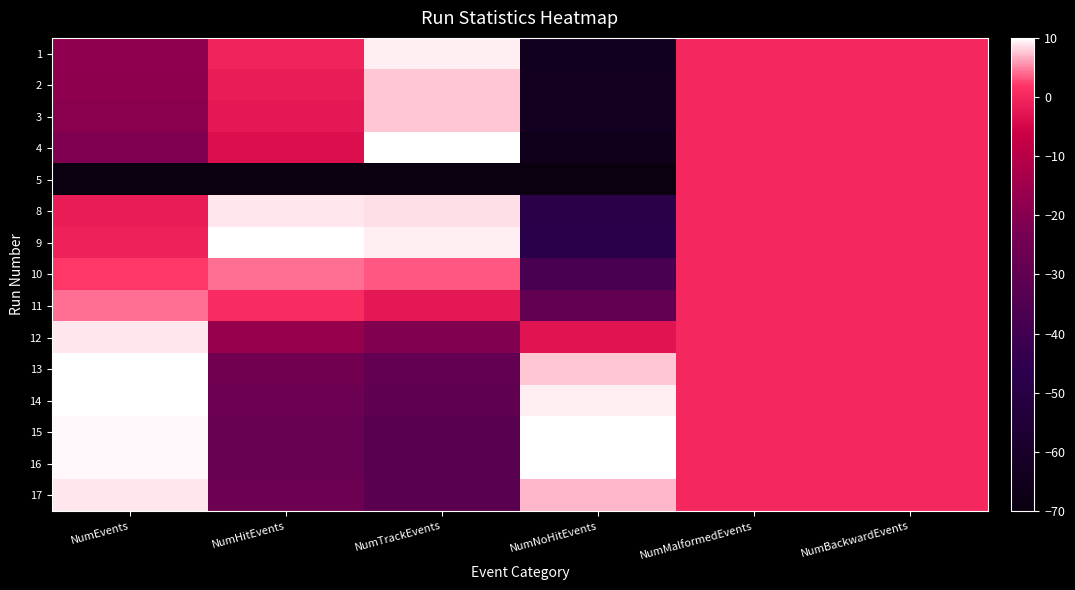

Reading left to right, list all the values displayed in this chart.

1: NumEvents=-18.0	NumHitEvents=-0.4	NumTrackEvents=9.4	NumNoHitEvents=-63.8	NumMalformedEvents=0.0	NumBackwardEvents=0.0
2: NumEvents=-18.4	NumHitEvents=-1.6	NumTrackEvents=7.7	NumNoHitEvents=-63.1	NumMalformedEvents=0.0	NumBackwardEvents=0.0
3: NumEvents=-19.3	NumHitEvents=-2.5	NumTrackEvents=7.8	NumNoHitEvents=-63.7	NumMalformedEvents=0.0	NumBackwardEvents=0.0
4: NumEvents=-21.0	NumHitEvents=-3.6	NumTrackEvents=10.0	NumNoHitEvents=-65.2	NumMalformedEvents=0.0	NumBackwardEvents=0.0
5: NumEvents=-70.0	NumHitEvents=-70.0	NumTrackEvents=-70.0	NumNoHitEvents=-70.0	NumMalformedEvents=0.0	NumBackwardEvents=0.0
8: NumEvents=-1.7	NumHitEvents=8.9	NumTrackEvents=8.6	NumNoHitEvents=-48.1	NumMalformedEvents=0.0	NumBackwardEvents=0.0
9: NumEvents=-0.7	NumHitEvents=10.0	NumTrackEvents=9.1	NumNoHitEvents=-47.7	NumMalformedEvents=0.0	NumBackwardEvents=0.0
10: NumEvents=2.0	NumHitEvents=4.1	NumTrackEvents=3.3	NumNoHitEvents=-37.0	NumMalformedEvents=0.0	NumBackwardEvents=0.0
11: NumEvents=4.4	NumHitEvents=0.8	NumTrackEvents=-2.2	NumNoHitEvents=-29.6	NumMalformedEvents=0.0	NumBackwardEvents=0.0
12: NumEvents=9.0	NumHitEvents=-16.7	NumTrackEvents=-20.6	NumNoHitEvents=-2.9	NumMalformedEvents=0.0	NumBackwardEvents=0.0
13: NumEvents=9.9	NumHitEvents=-25.0	NumTrackEvents=-29.2	NumNoHitEvents=7.6	NumMalformedEvents=0.0	NumBackwardEvents=0.0
14: NumEvents=10.0	NumHitEvents=-26.4	NumTrackEvents=-30.1	NumNoHitEvents=9.3	NumMalformedEvents=0.0	NumBackwardEvents=0.0
15: NumEvents=9.7	NumHitEvents=-27.5	NumTrackEvents=-32.7	NumNoHitEvents=10.0	NumMalformedEvents=0.0	NumBackwardEvents=0.0
16: NumEvents=9.5	NumHitEvents=-27.6	NumTrackEvents=-32.8	NumNoHitEvents=9.9	NumMalformedEvents=0.0	NumBackwardEvents=0.0
17: NumEvents=8.8	NumHitEvents=-26.1	NumTrackEvents=-32.1	NumNoHitEvents=7.1	NumMalformedEvents=0.0	NumBackwardEvents=0.0